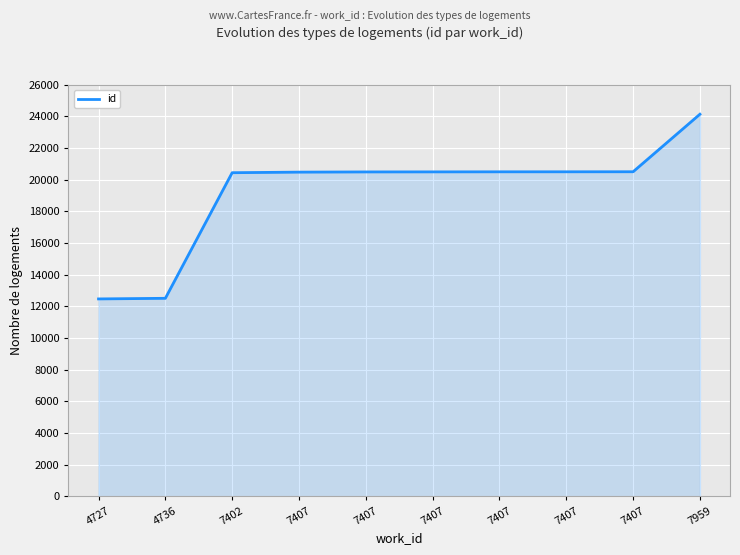

What is the smallest value displayed?

12473